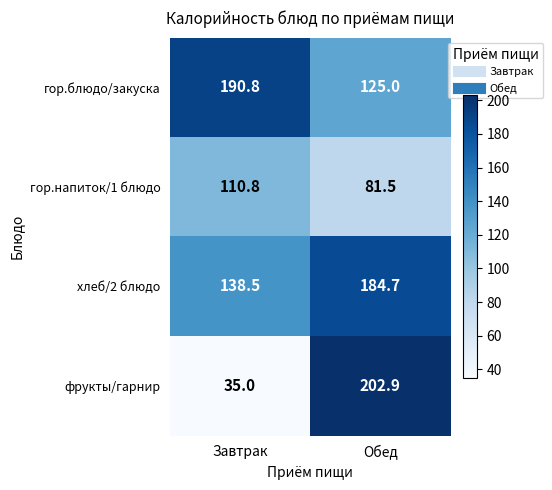

Rank the series at Завтрак from lowest to highest value.

фрукты/гарнир, гор.напиток/1 блюдо, хлеб/2 блюдо, гор.блюдо/закуска